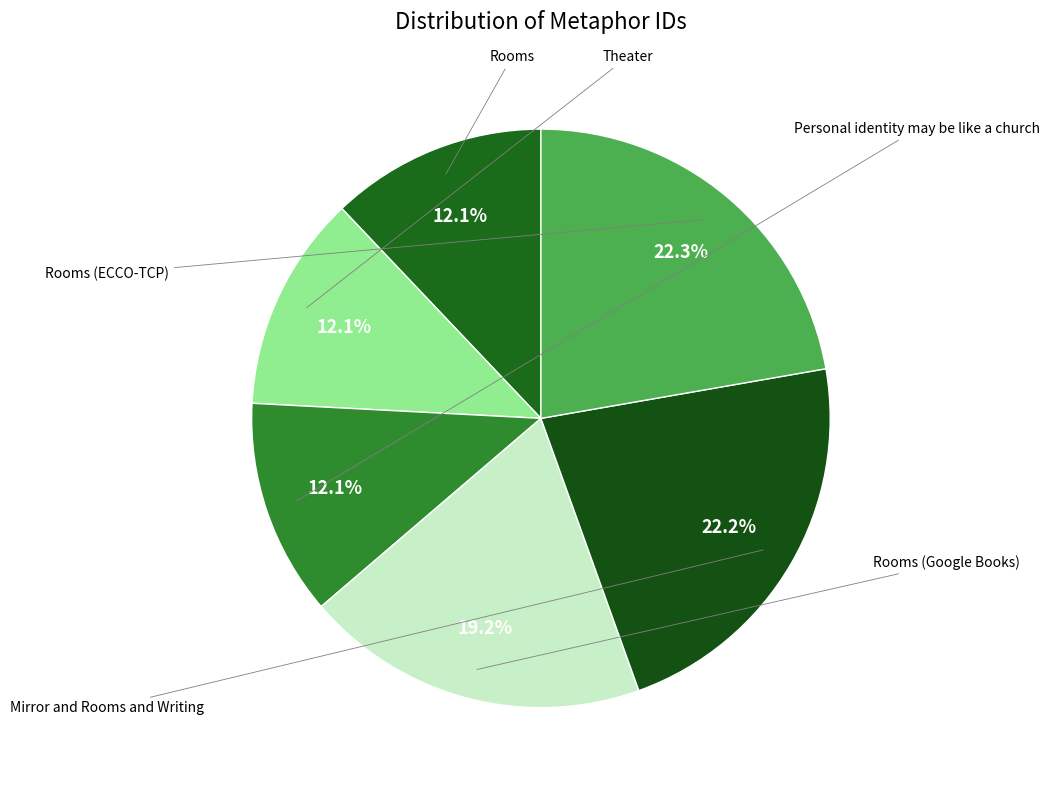

True or false: Personal identity may be like a church accounts for 12% of the total.

True